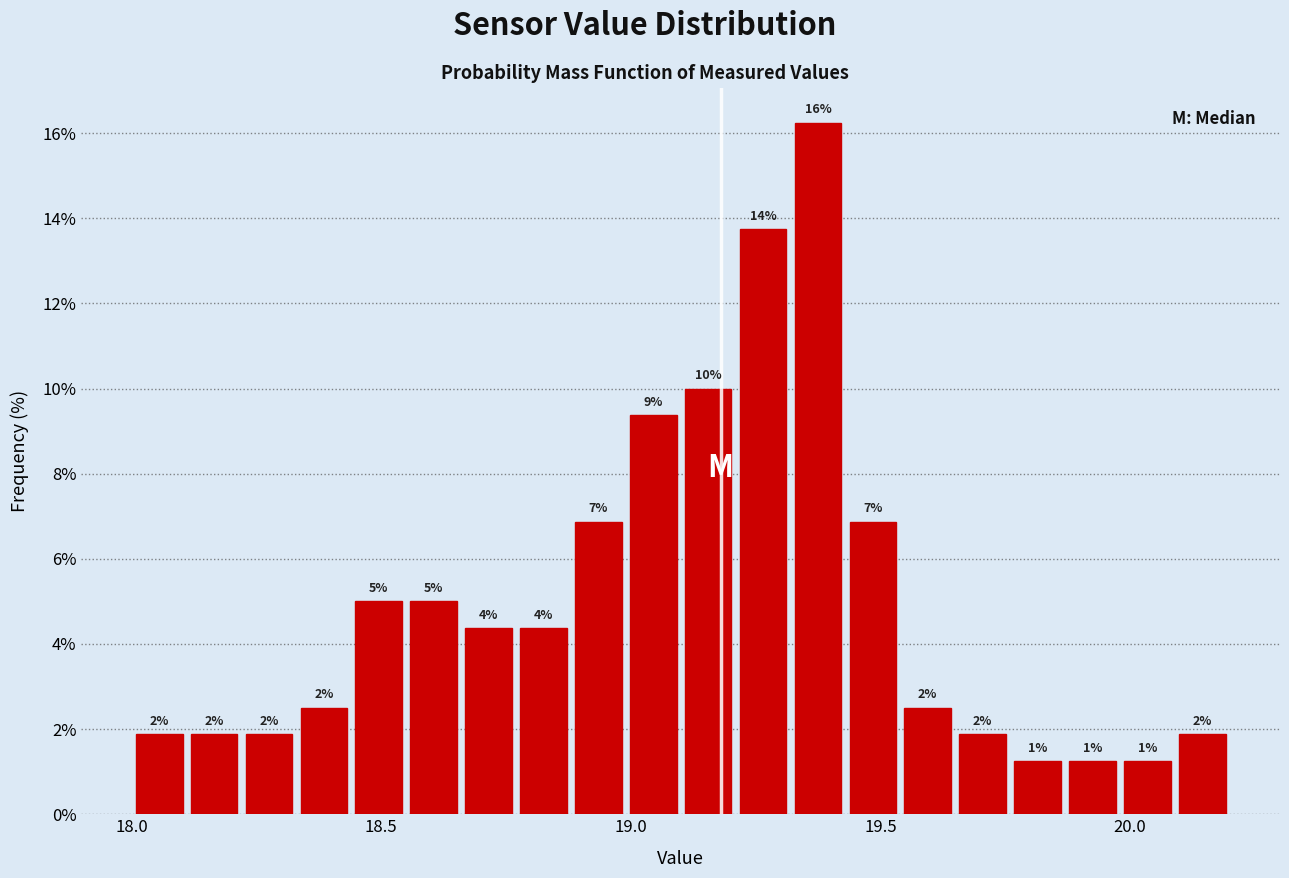

Around what value on the x-axis is the tallest bar? Give the approximate position of its centre, as read against the axis.

19.40